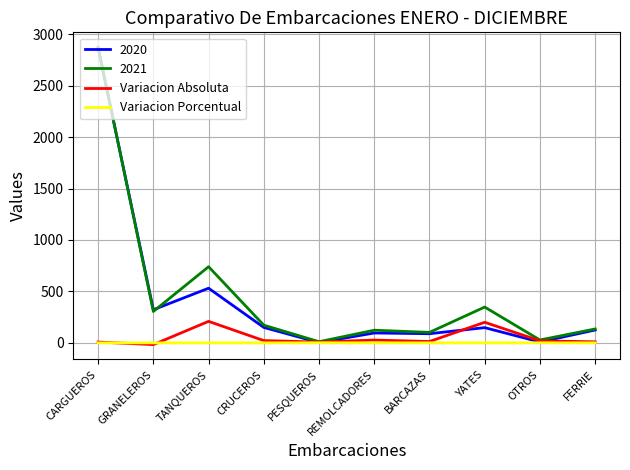

What is the total value across all series at GRANELEROS?

609.9